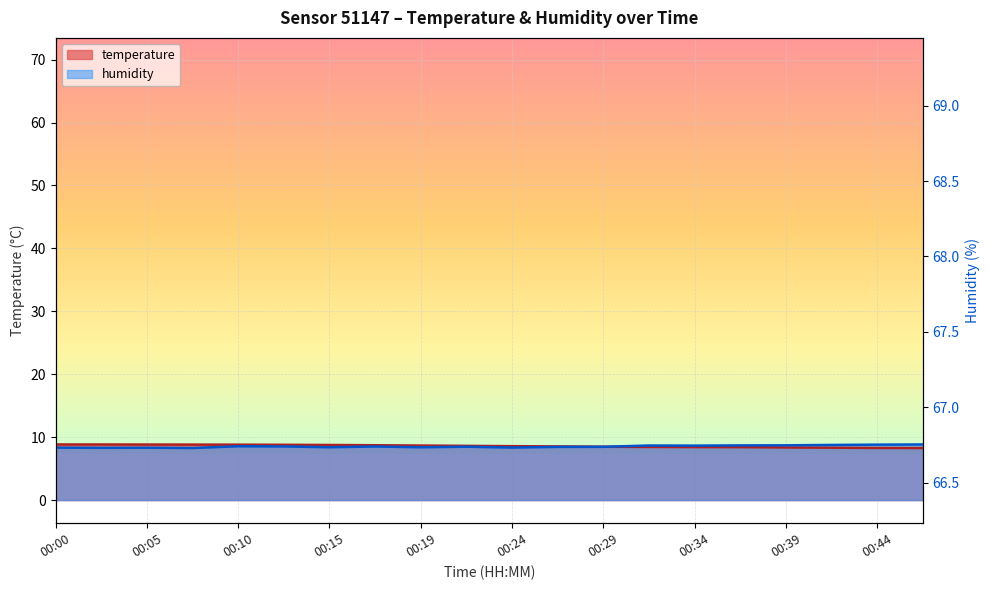

At which category does the data reach its first local valley?

00:05